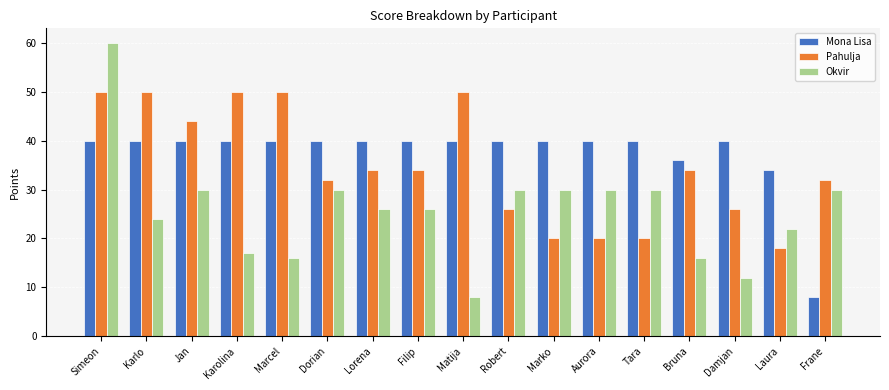

The value of Mona Lisa at Aurora is 40. True or false?

True